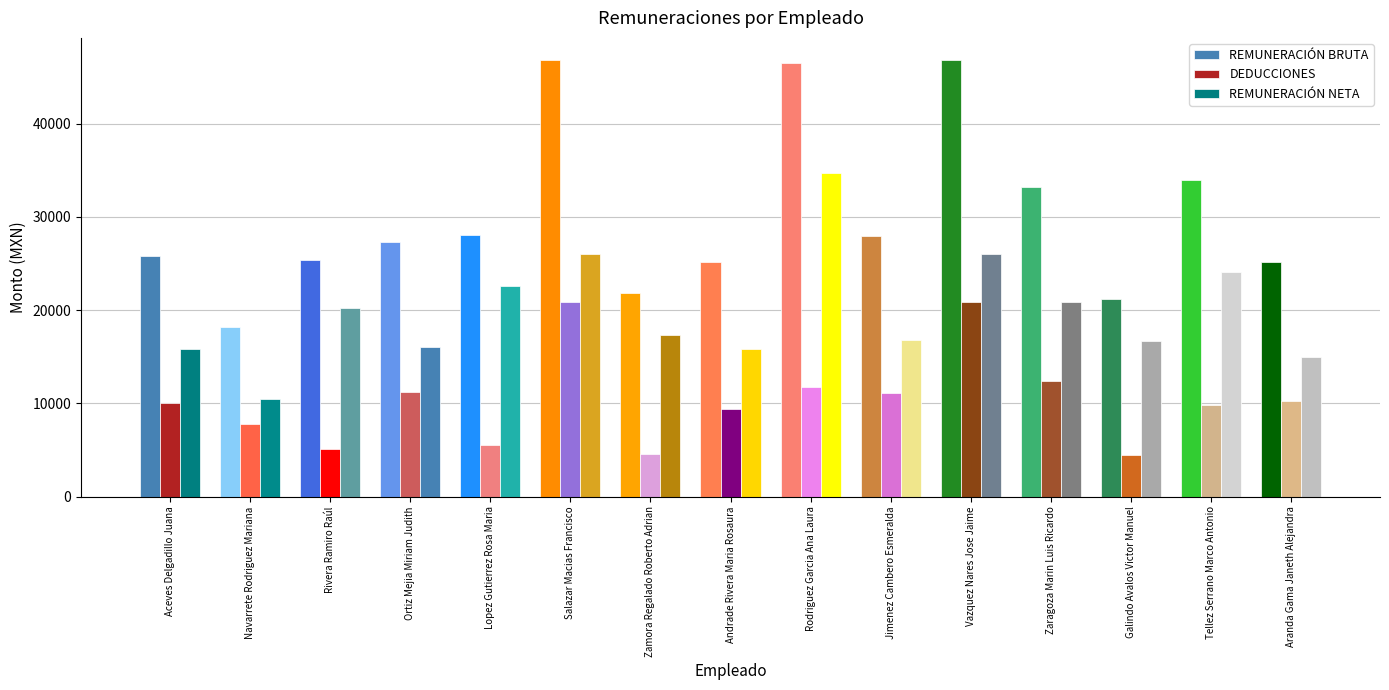

How many bars are there in total?

45